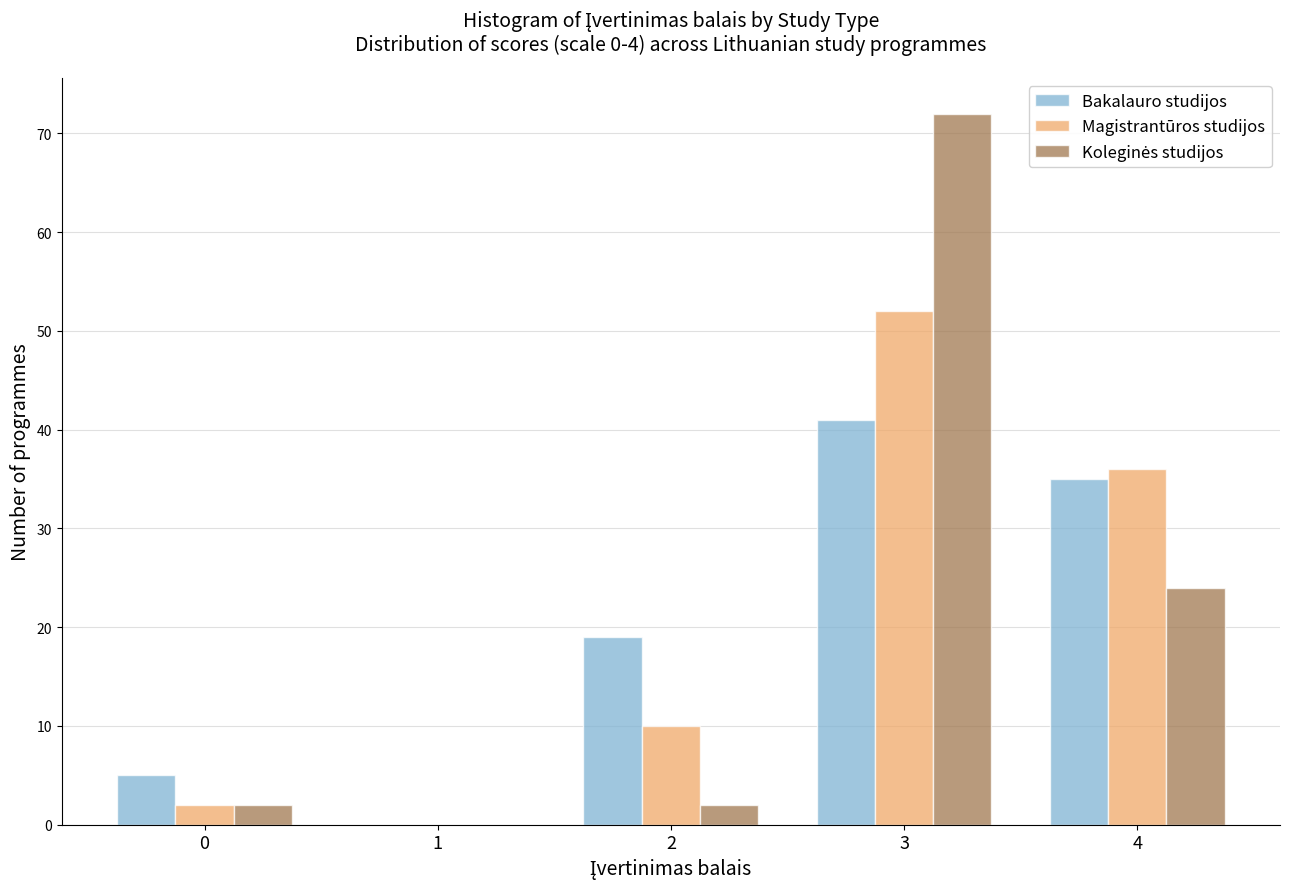

What is the approximate value of Bakalauro studijos at 4?

35